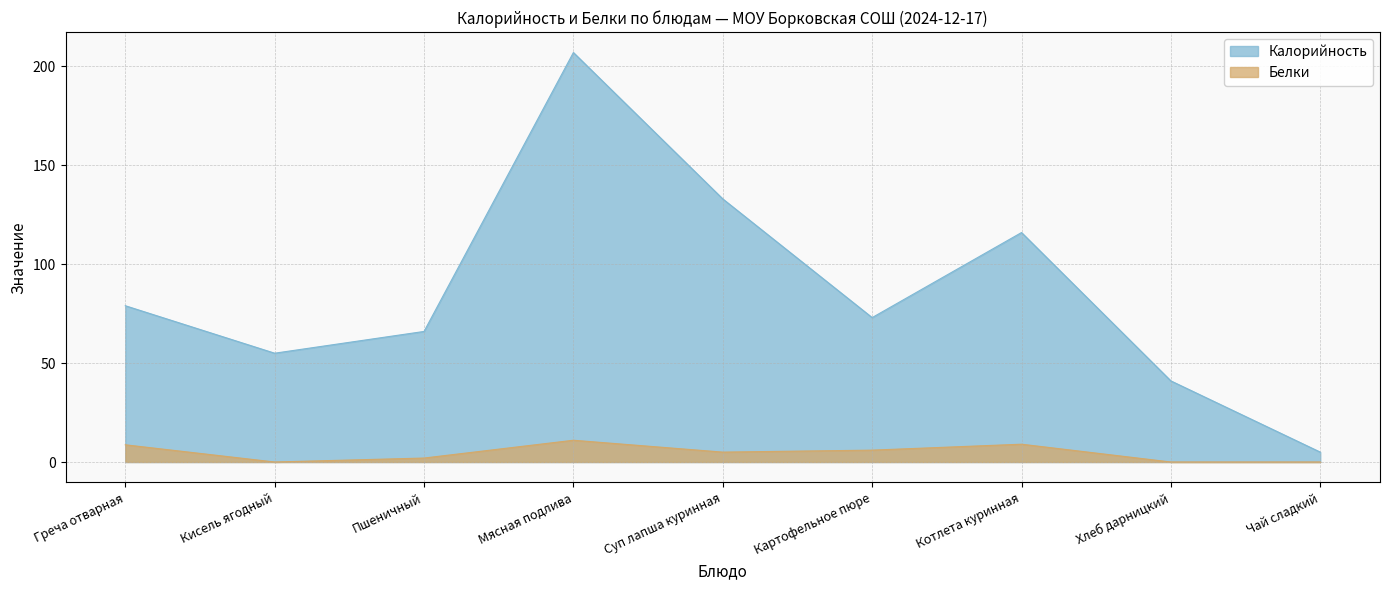

What is the difference between the highest and lowest values at Суп лапша куринная?

128.0